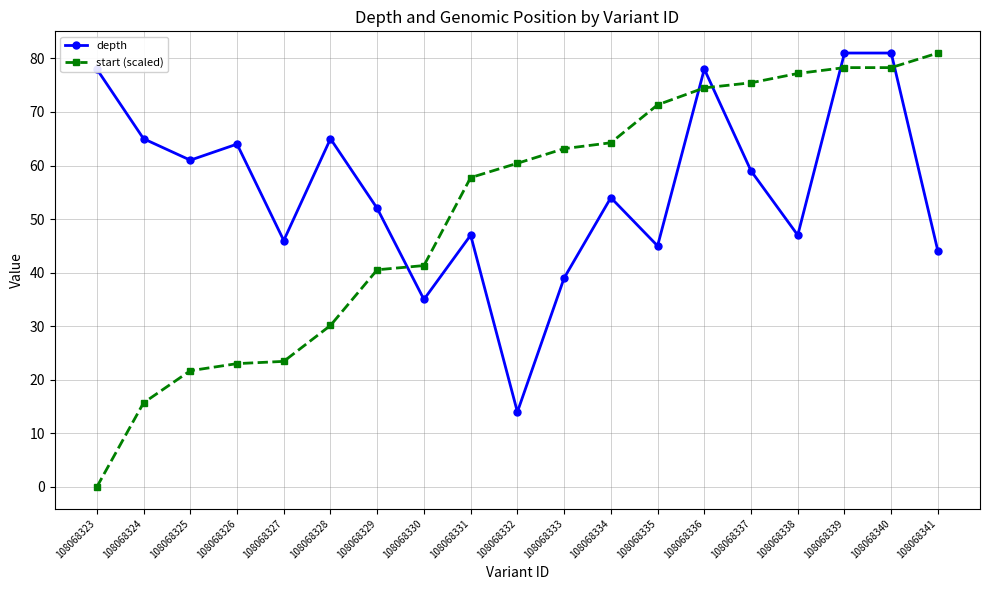

At which label does start (scaled) reach its peak?

108068341